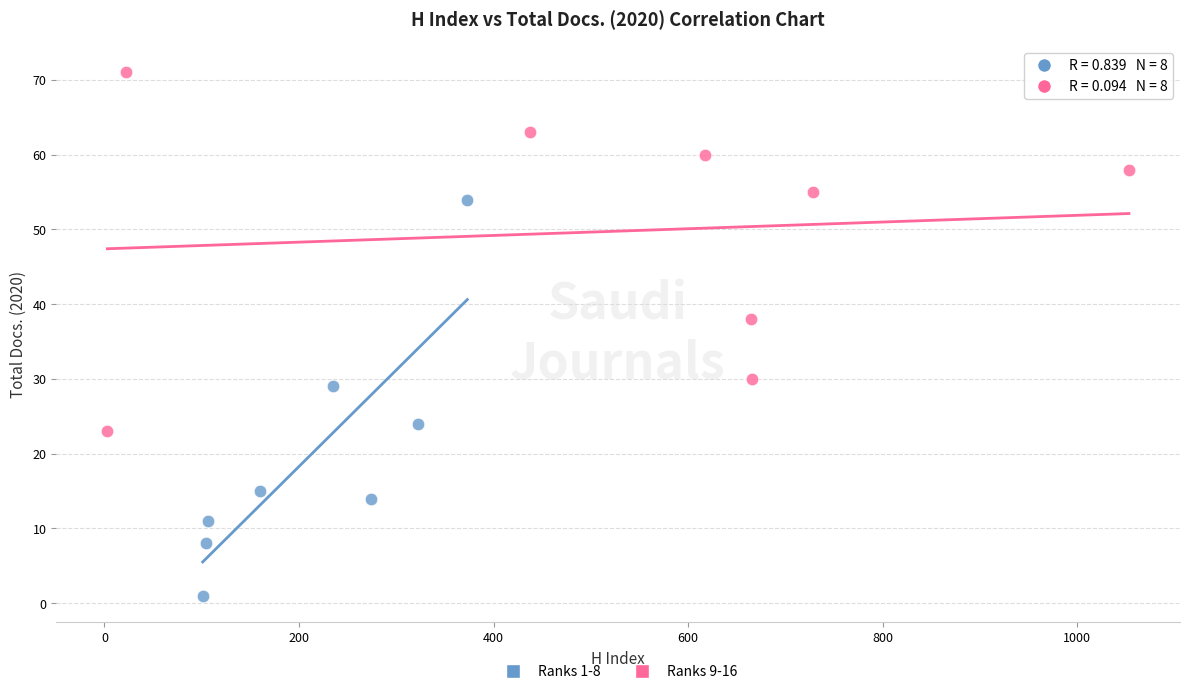

What are all the series names shown in the legend?

Ranks 1-8, Ranks 9-16